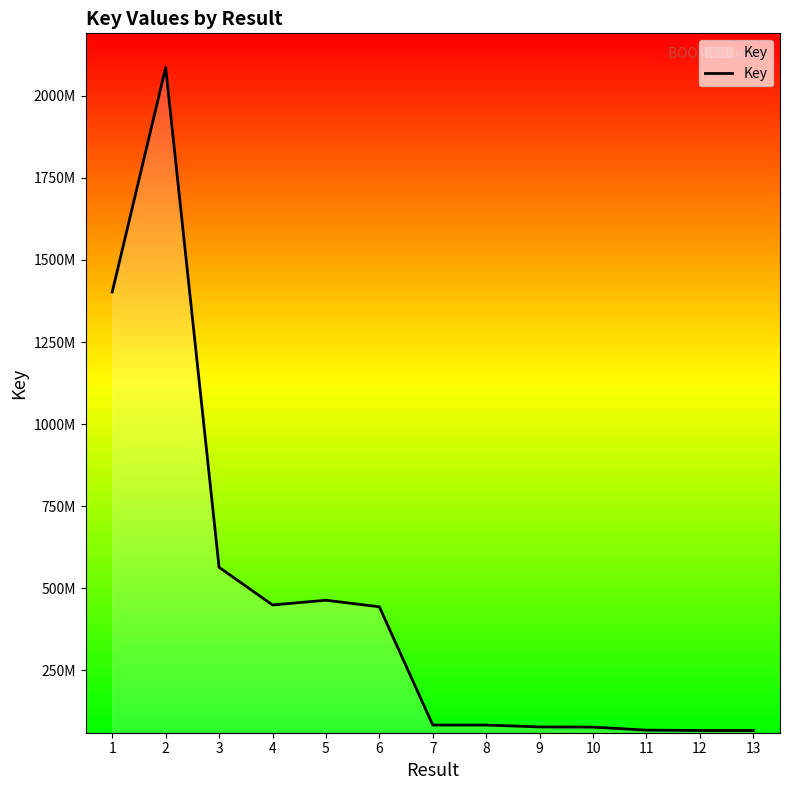

True or false: there are more than 2 points higher than both neighbors.

True